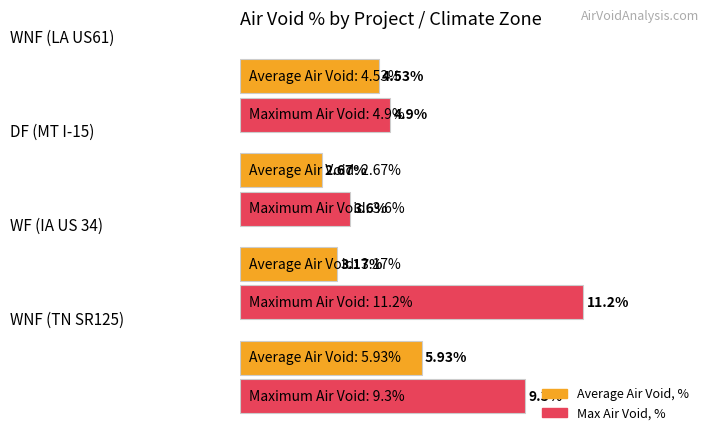

Which series has the widest spread of values?

Max Air Void, %